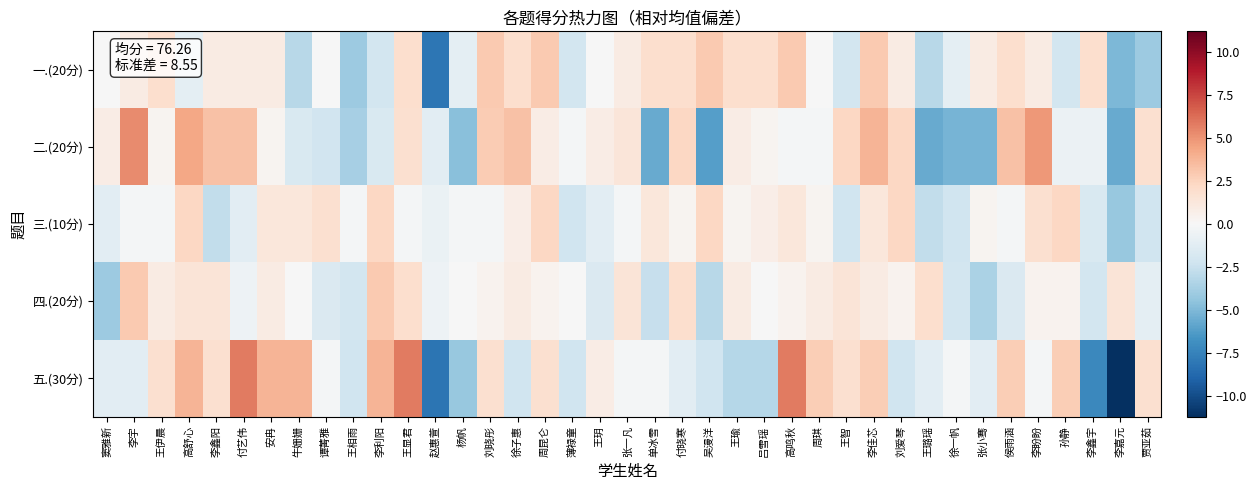

What is the total value across all series at 安冉?

7.2